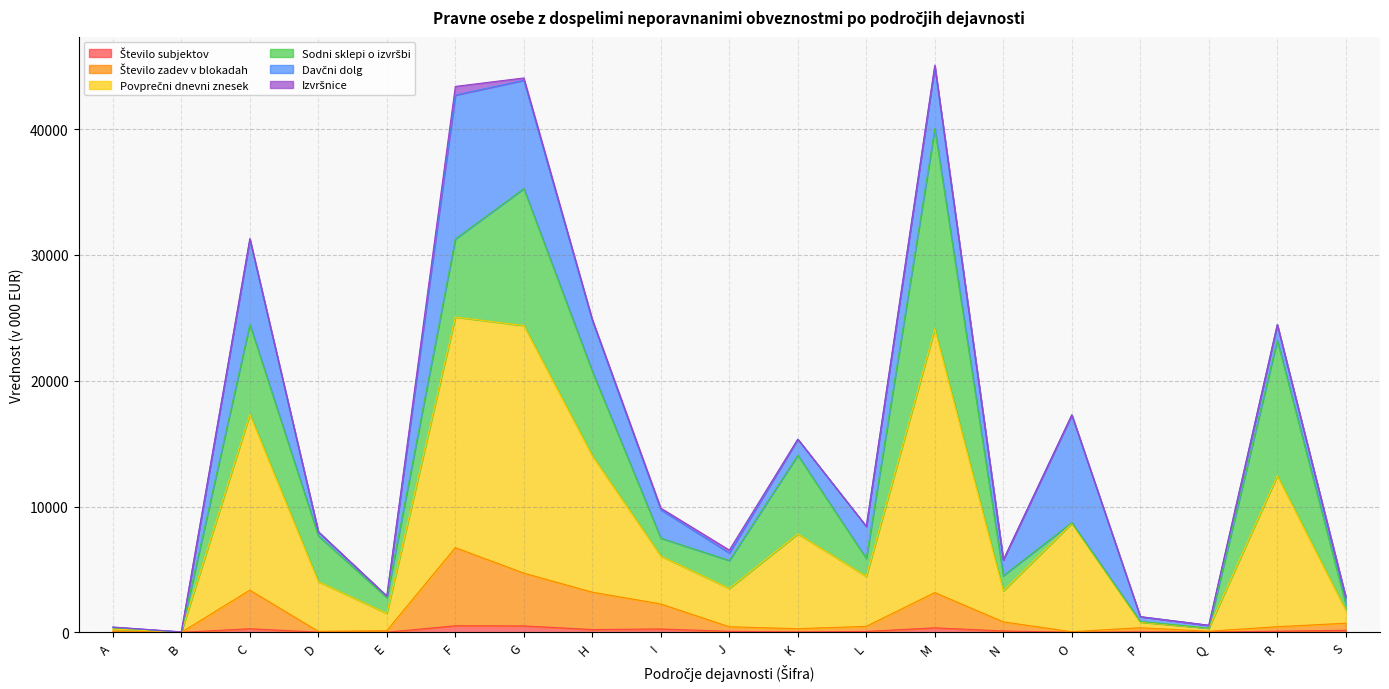

What is the difference between the Število zadev v blokadah values at R and Q?

359.0